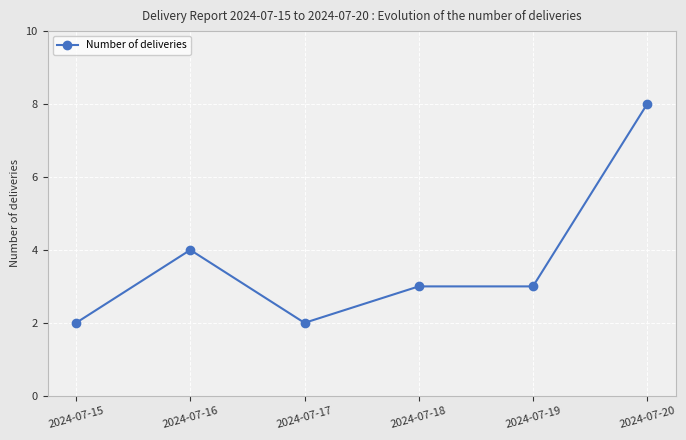

What is the change in value from 2024-07-17 to 2024-07-18?

+1